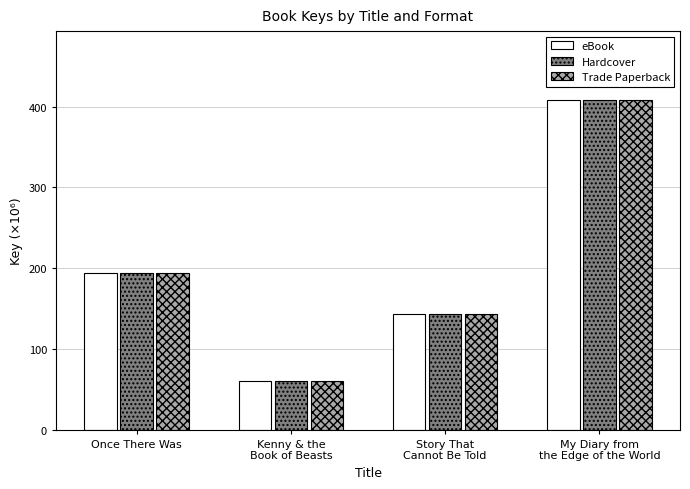

What is the value of the eBook bar at the 3rd from the left?

143.7